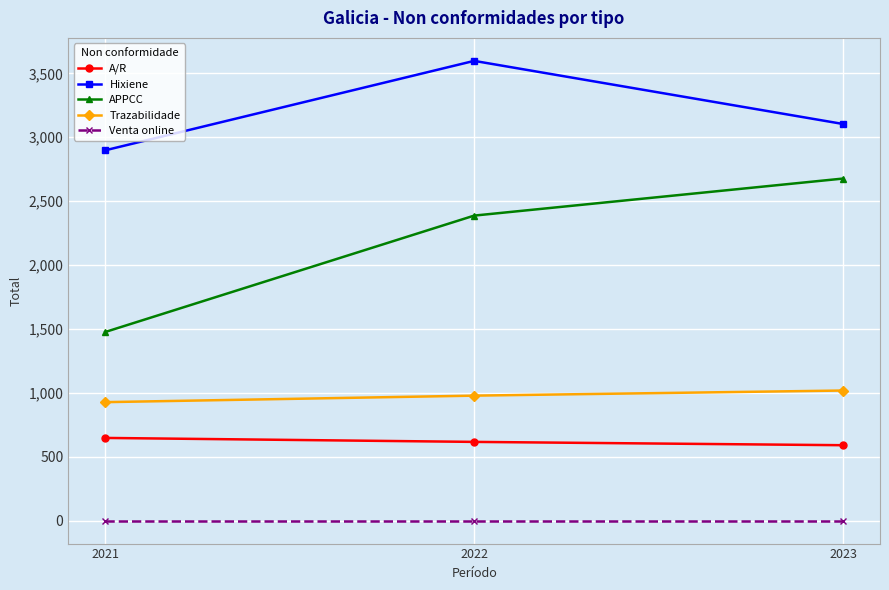

At 2021, list the series in order from largest to smallest.

Hixiene, APPCC, Trazabilidade, A/R, Venta online